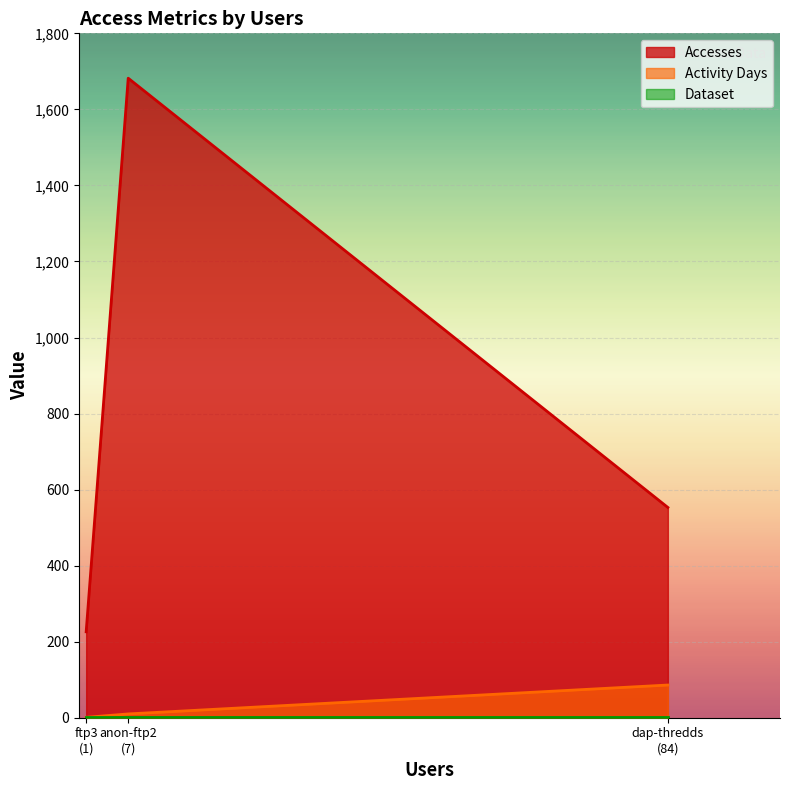

At which label does Activity Days first exceed 10?

dap-thredds-download